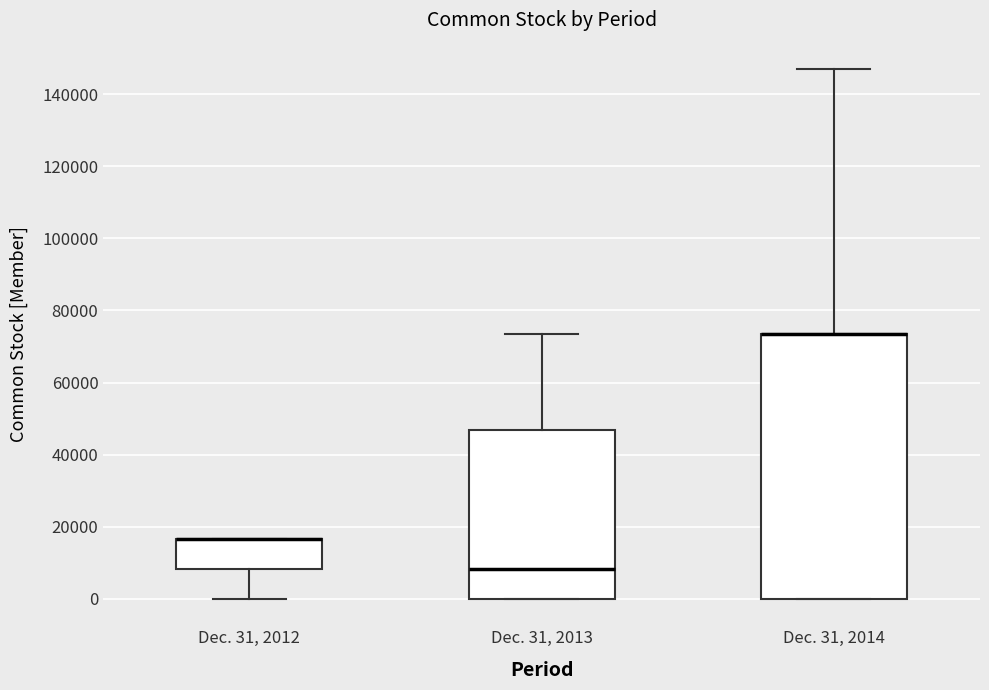

Reading left to right, read every box against the y-axis: the position of its median line, the range the box covers, and the ends of its whiskers. The values are not printed on the chart, so give them approximately, as read against the axis.

Dec. 31, 2012: median 16000 (drawn on the box's upper edge), box 8000 to 16000, whiskers 0 to 16000
Dec. 31, 2013: median 8000, box 0 to 46000, whiskers 0 to 74000
Dec. 31, 2014: median 74000 (drawn on the box's upper edge), box 0 to 74000, whiskers 0 to 146000